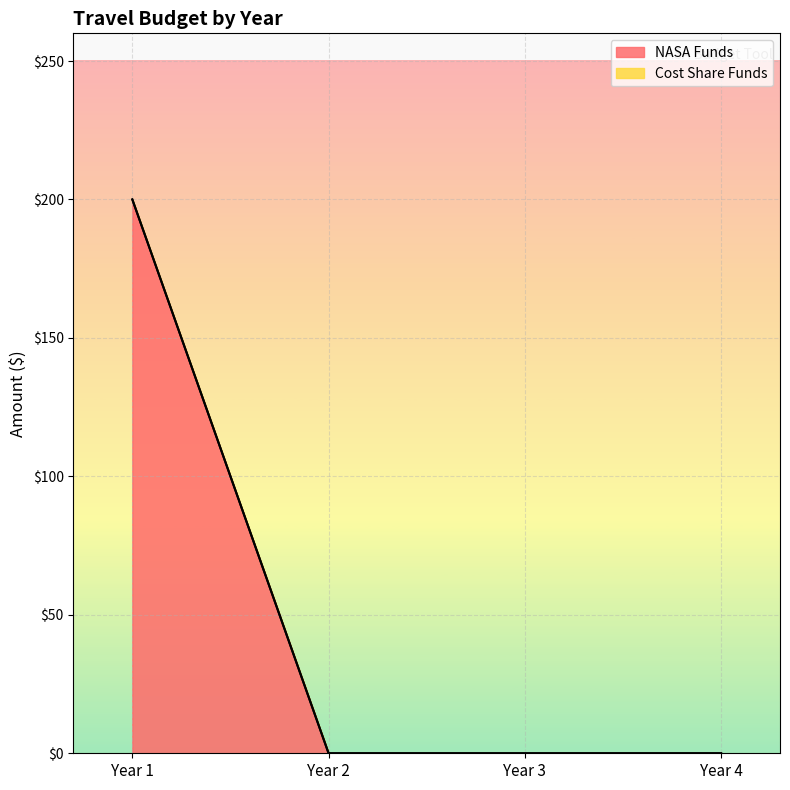

Which category has the lowest value across all series?

Year 2